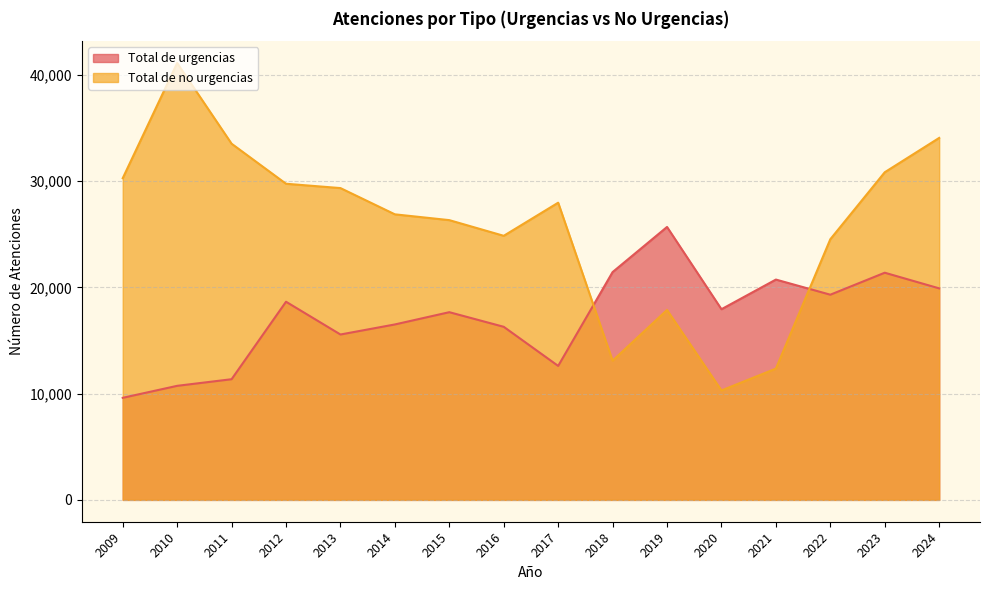

How many interior local peaks does the Total de urgencias series have?

5